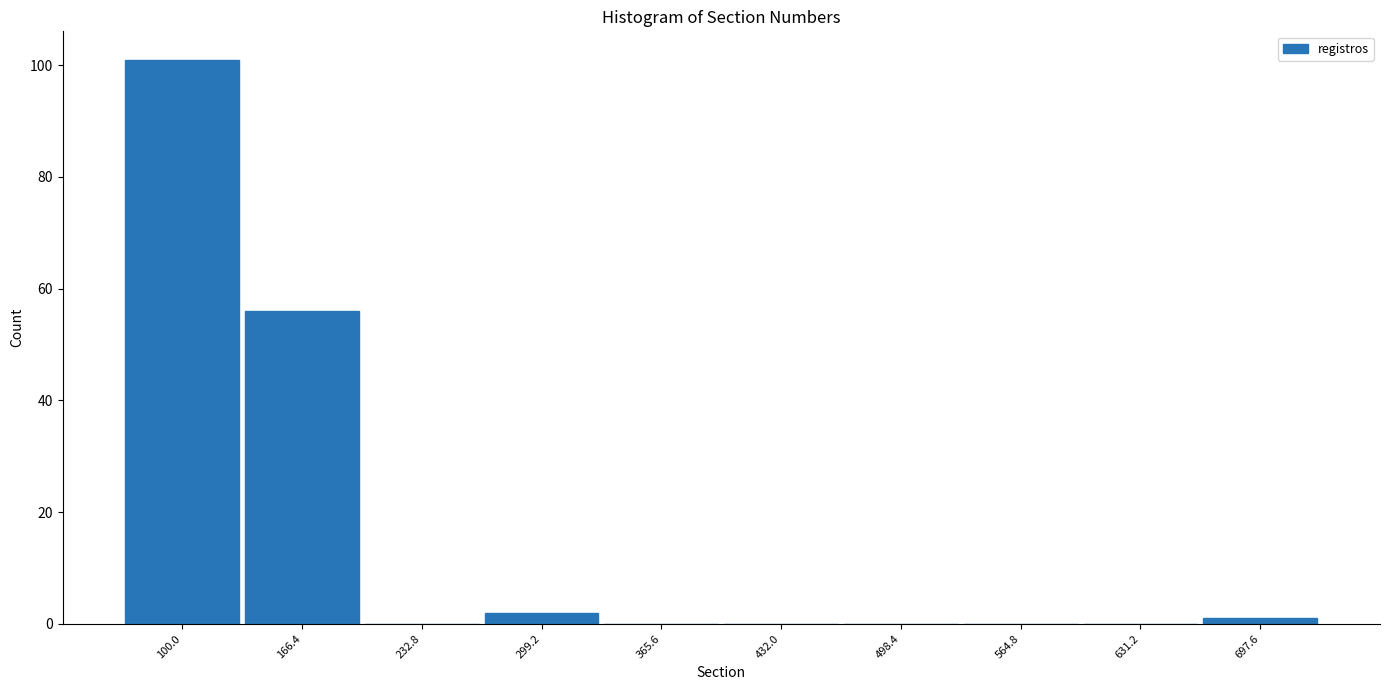

Reading left to right, what are all the values shown in this chart?

100.0=101	166.4=56	232.8=0	299.2=2	365.6=0	432.0=0	498.4=0	564.8=0	631.2=0	697.6=1